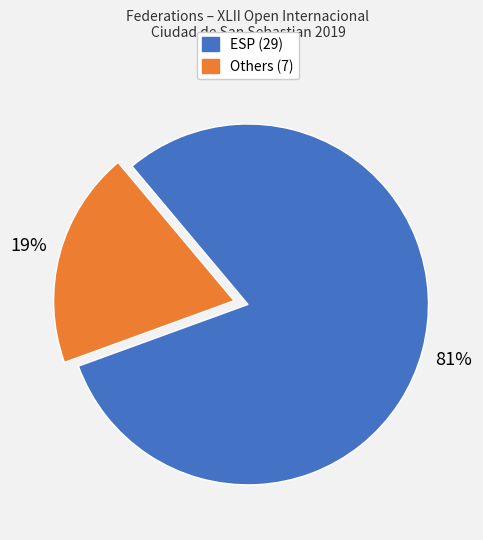

Is there a majority slice in this chart?

Yes